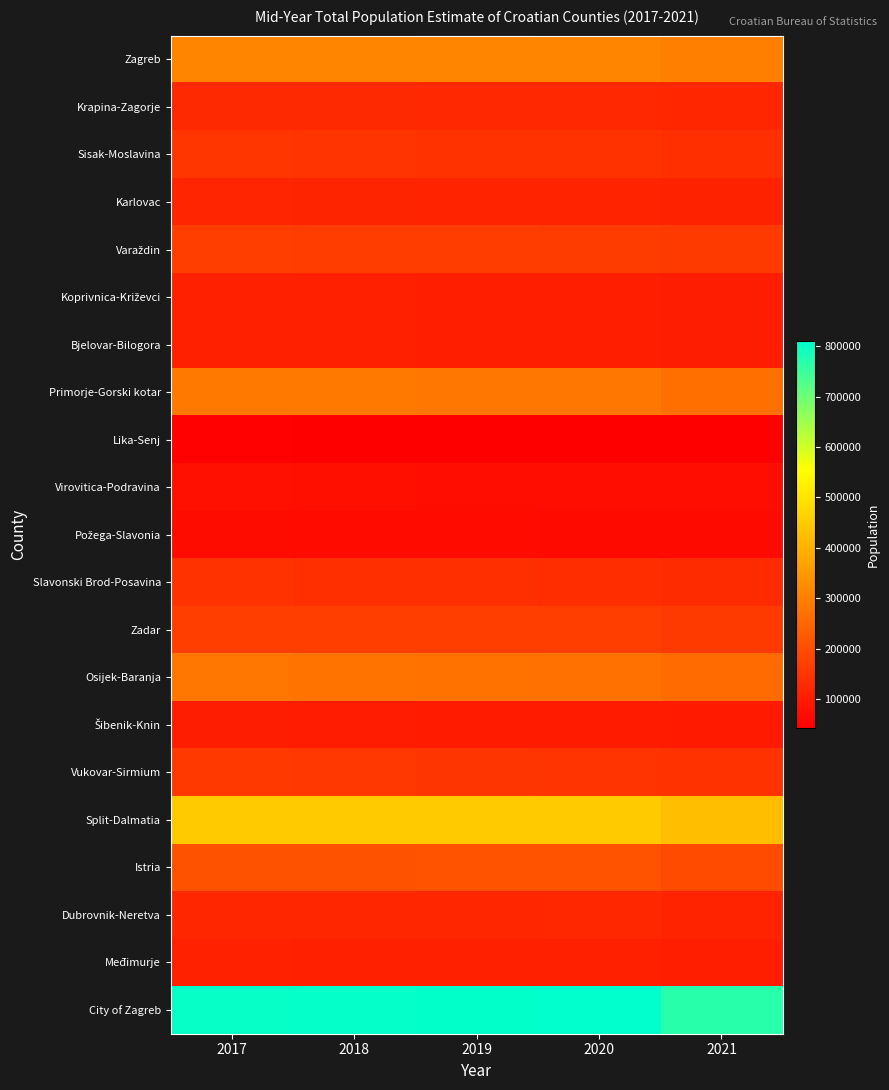

At which category is the sum across all series the highest?

2017